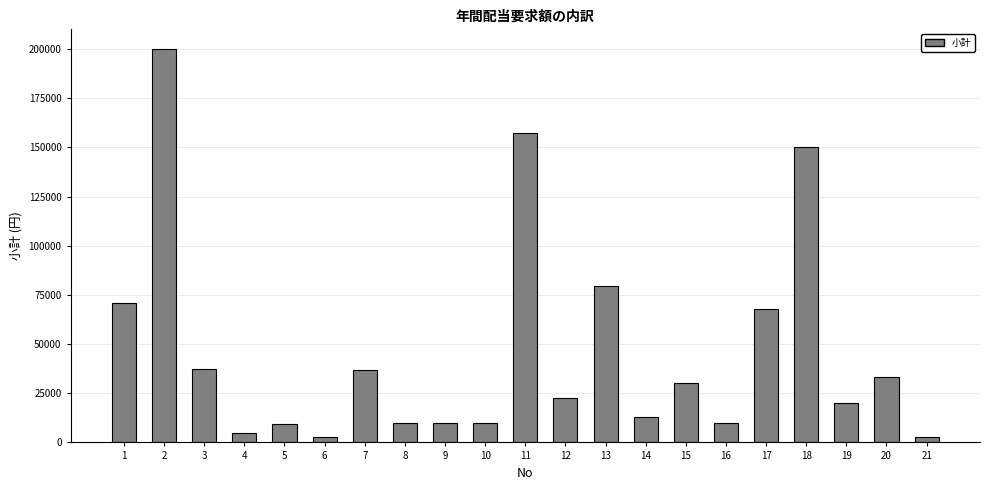

At which label is the value closest to 101500?

13